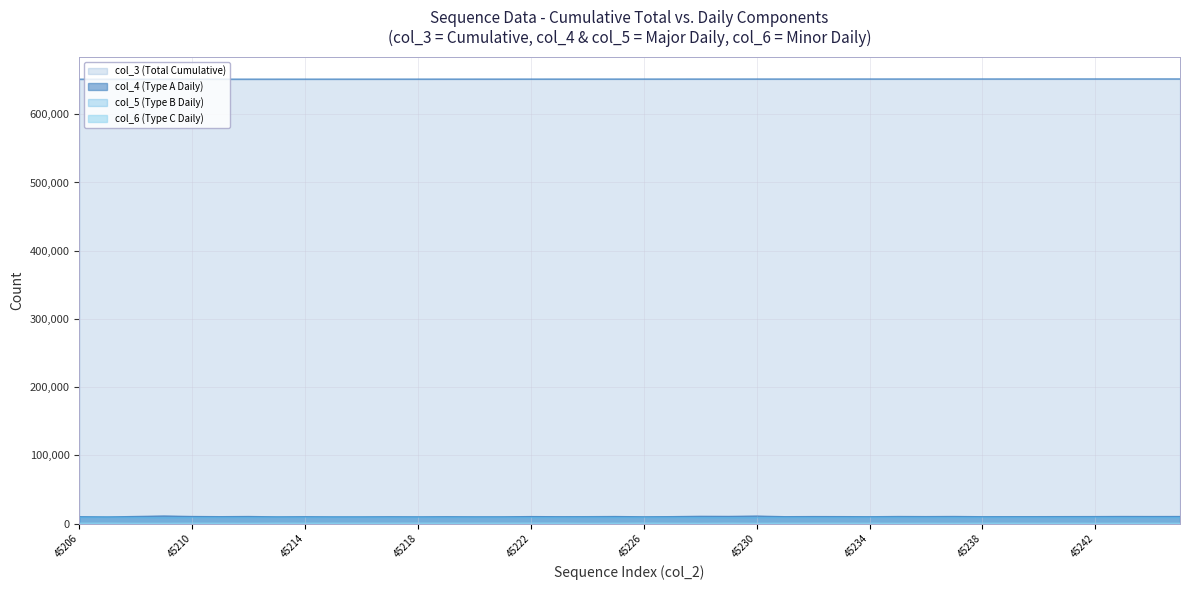

How many lines are shown in the chart?

4